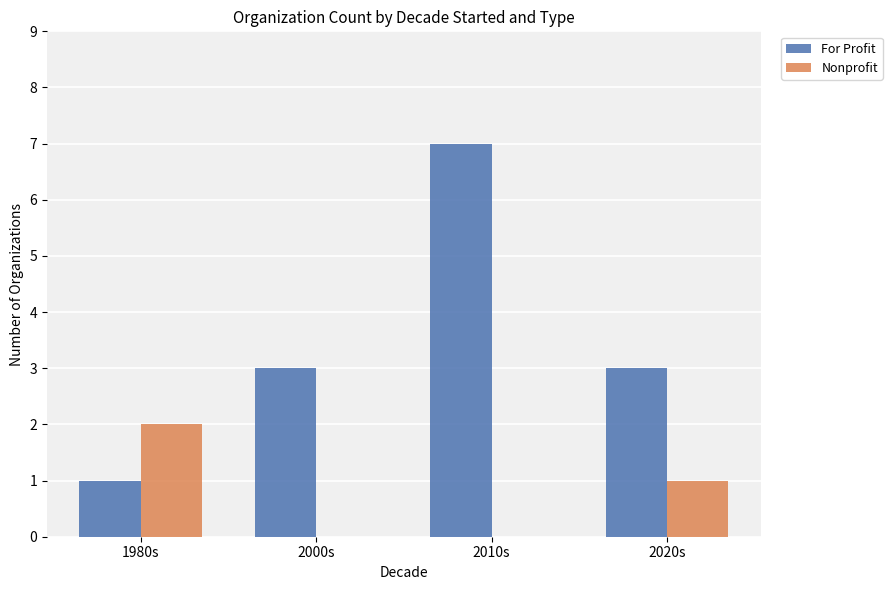

Which series has the widest spread of values?

For Profit